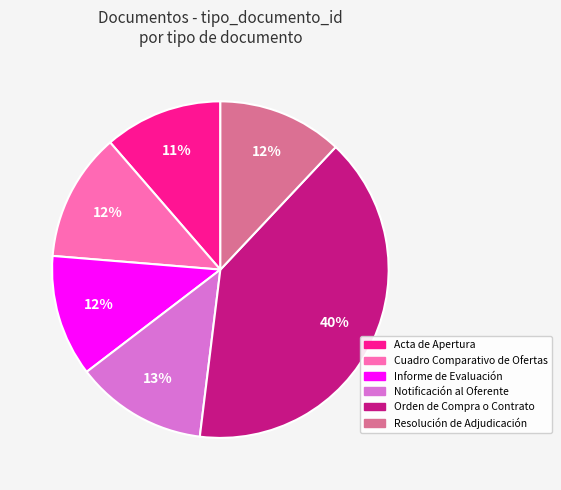

What is the largest slice in the pie chart?

Orden de Compra o Contrato